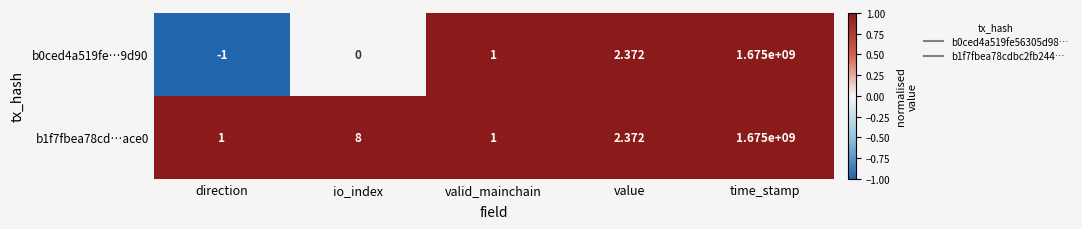

Which category has the highest value in the b0ced4a519fe…9d90 series?

time_stamp